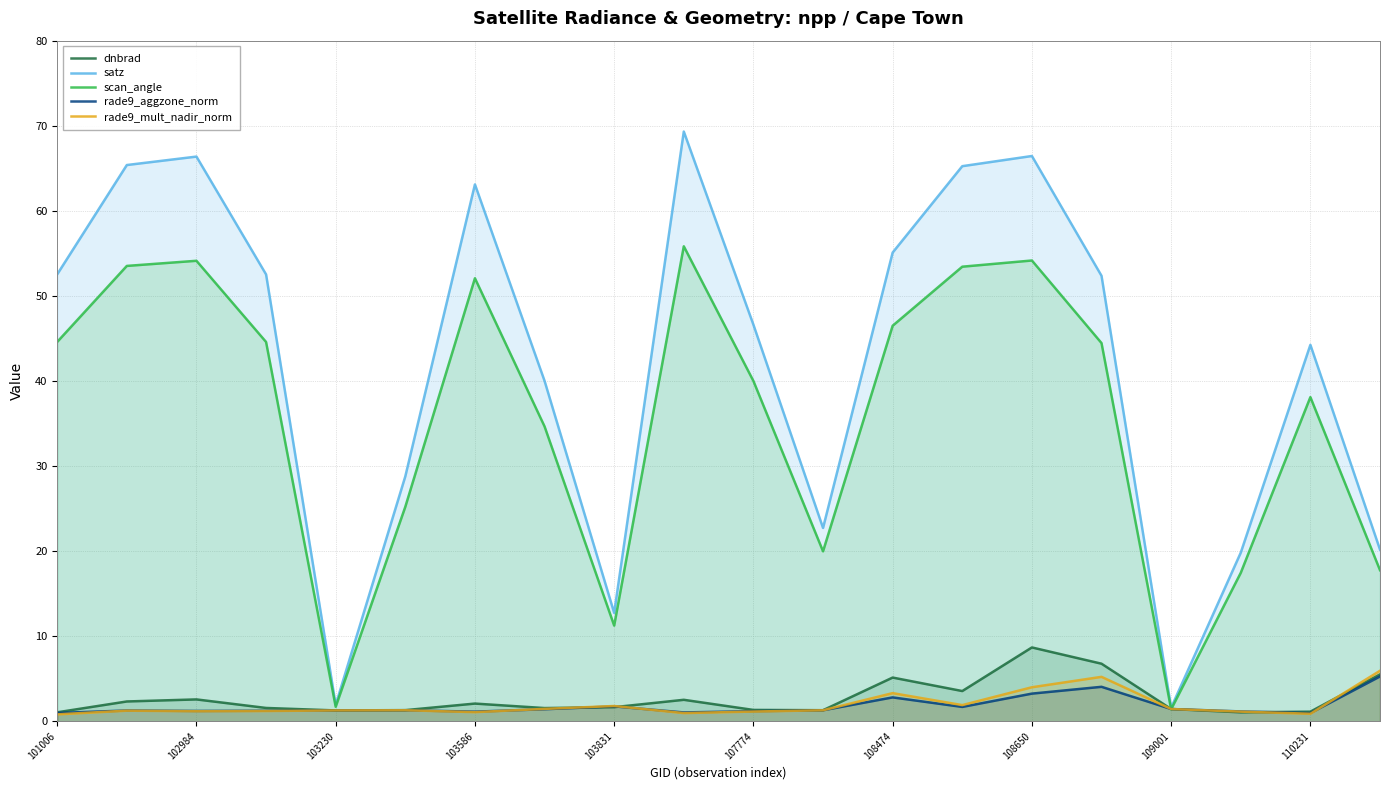

At how many categories does at least one series exceed 56?

6